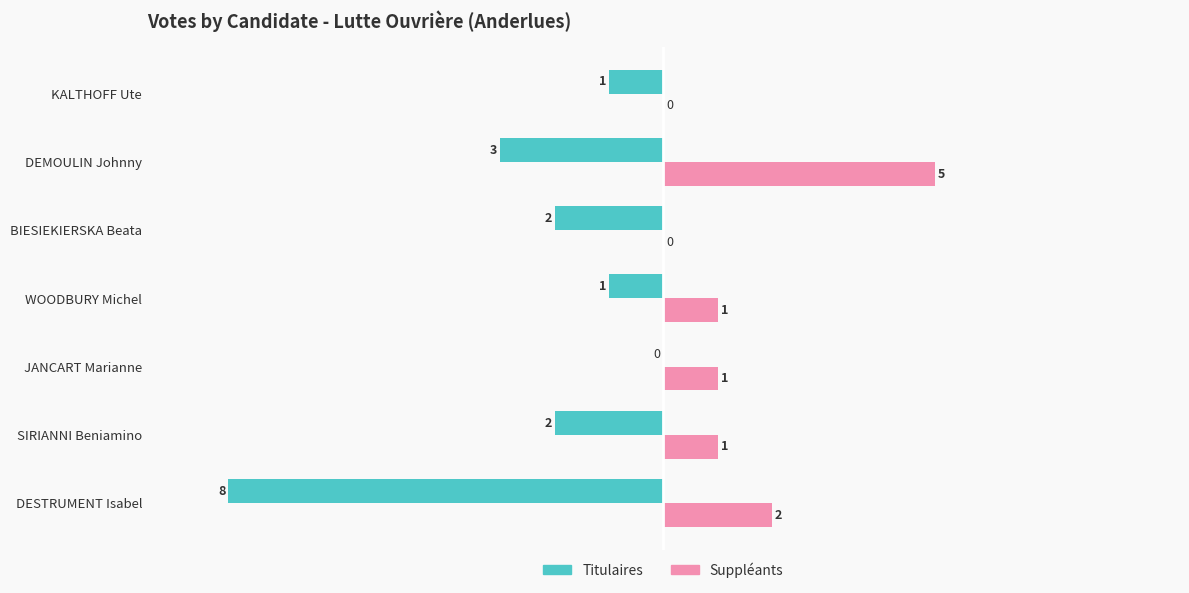

How many categories are shown in the chart?

7